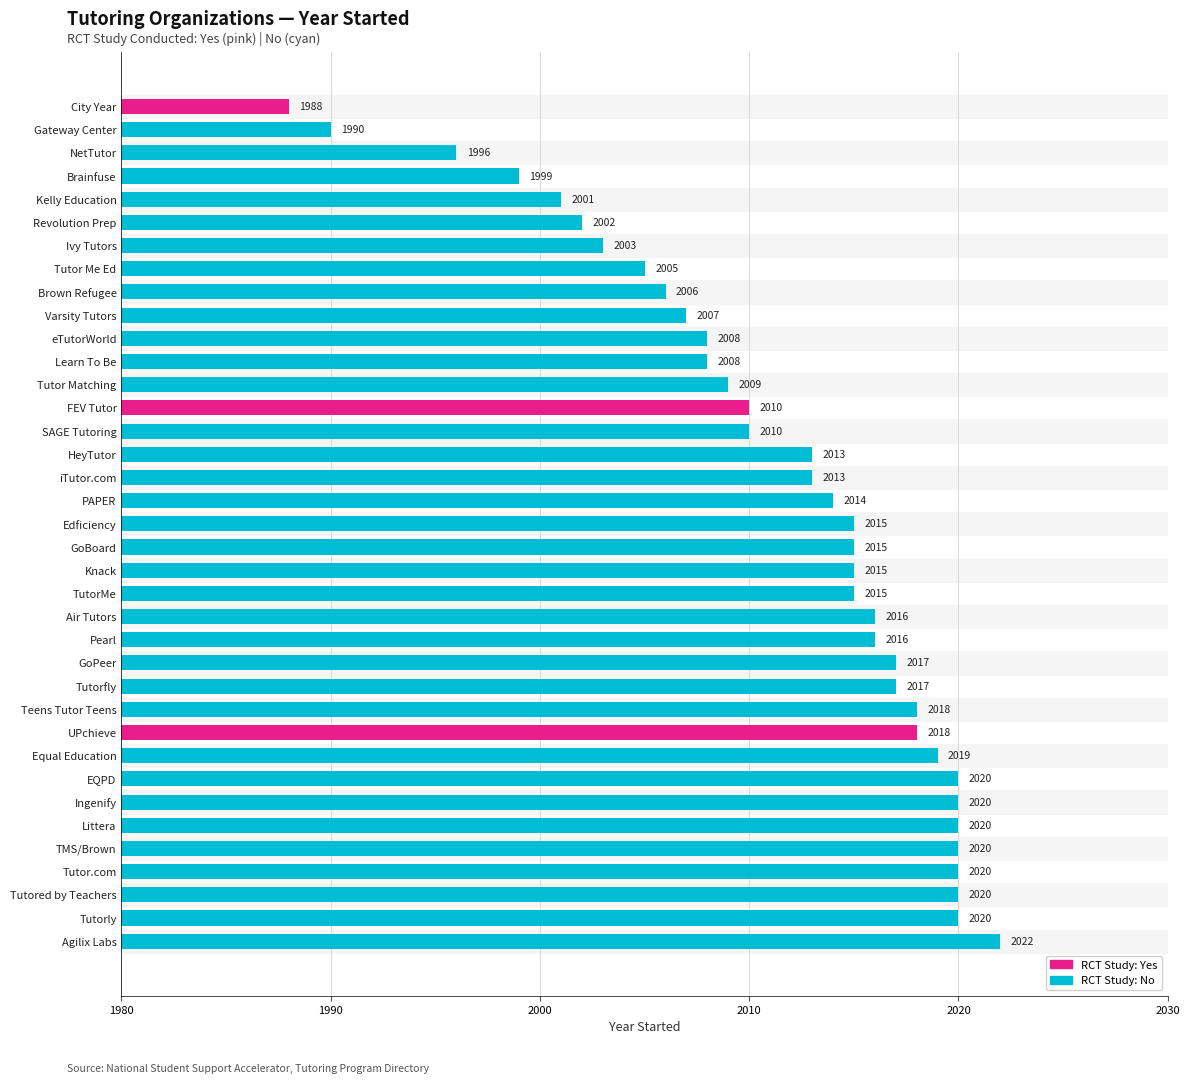

At which label is the value closest to 2005?

Tutor Me Ed